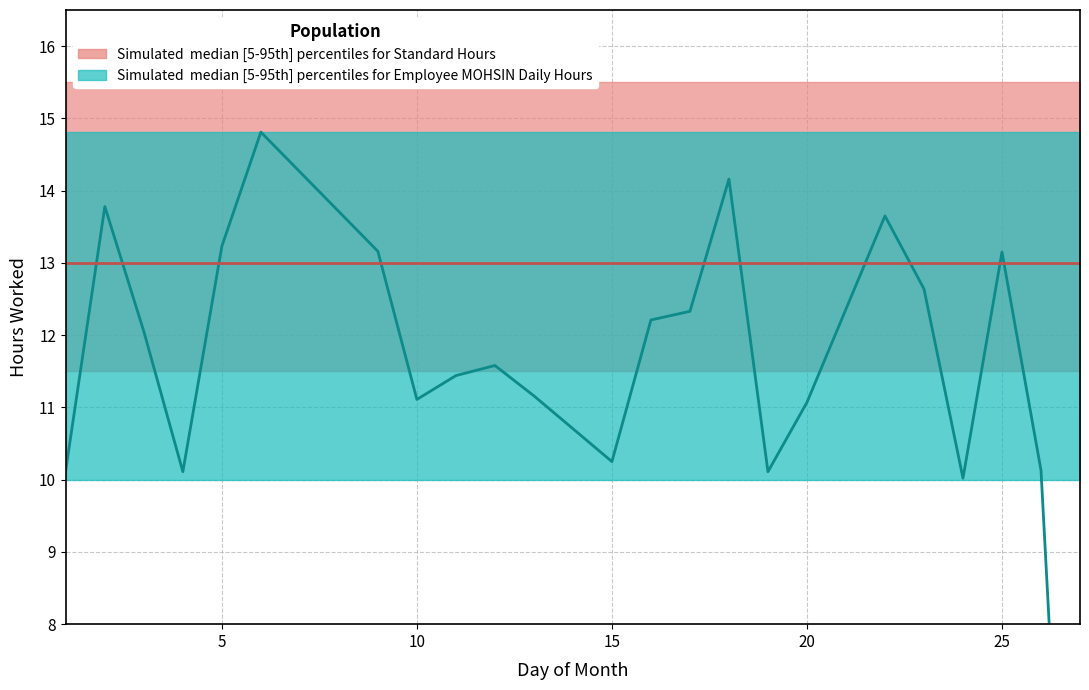

Between 18 and 10, which is larger?

18